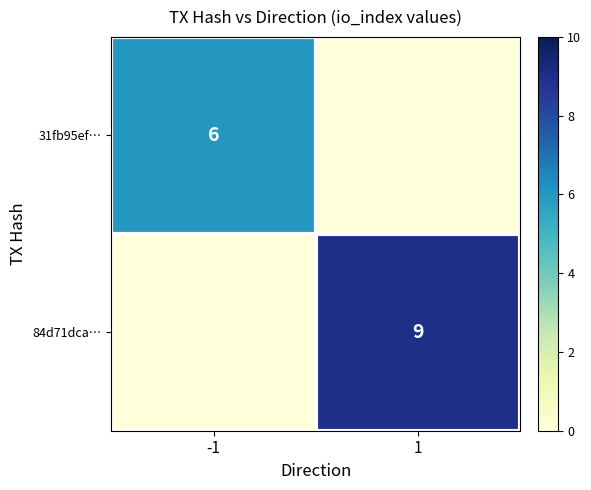

Is it true that 84d71dca… equals 3 at 1?

False